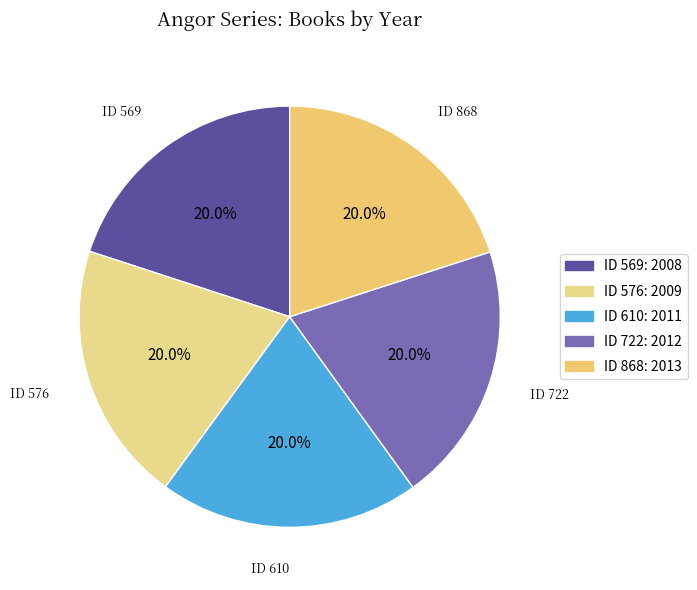

Count the number of slices in the pie.

5